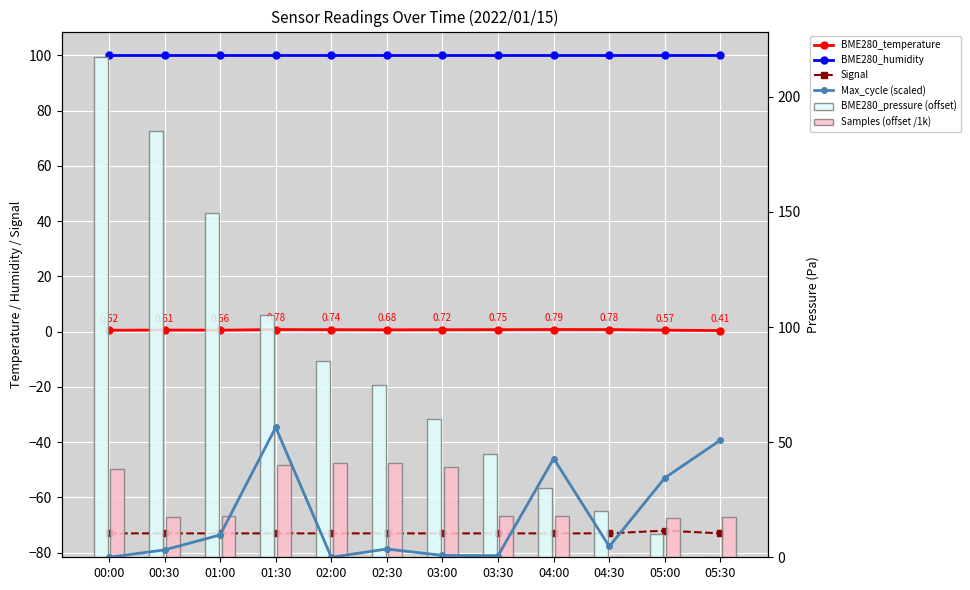

What is the smallest value displayed?

-73.0